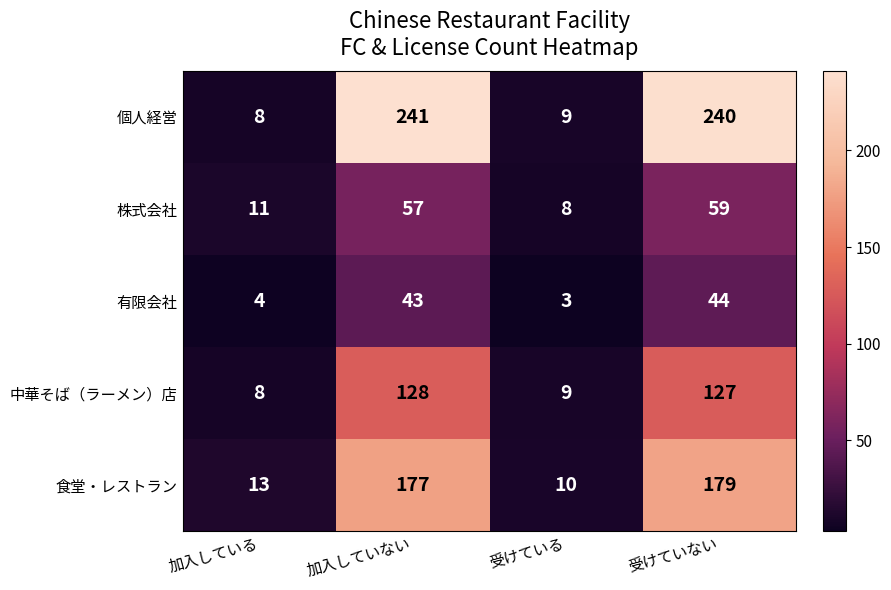

Which series has the largest total across all categories?

個人経営